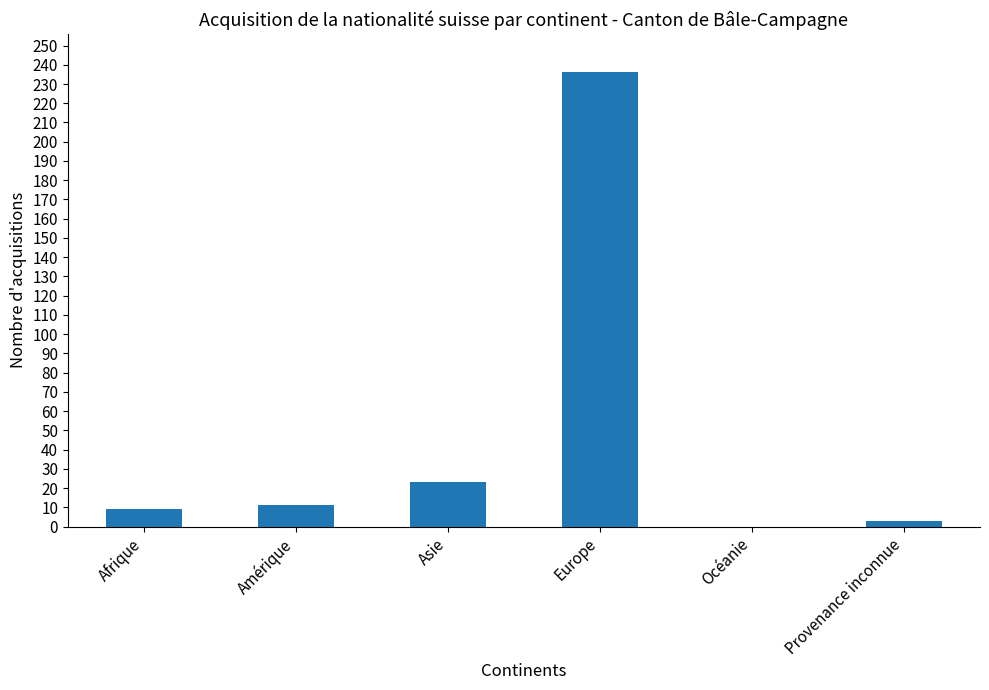

The value at Europe is 236. True or false?

True